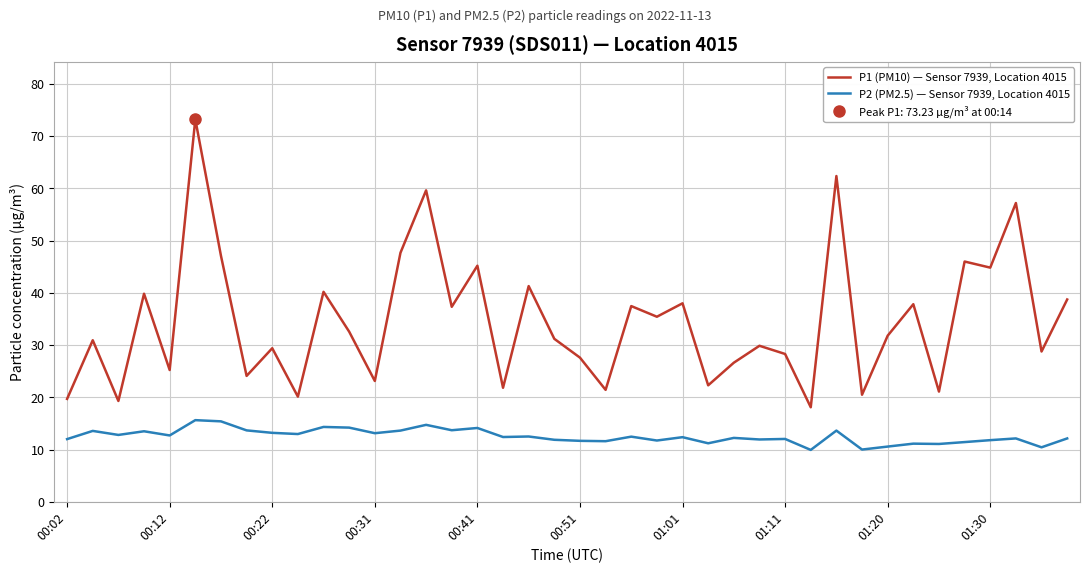

True or false: P1 (PM10) — Sensor 7939, Location 4015 has a value of 14.5 at 00:51.

False